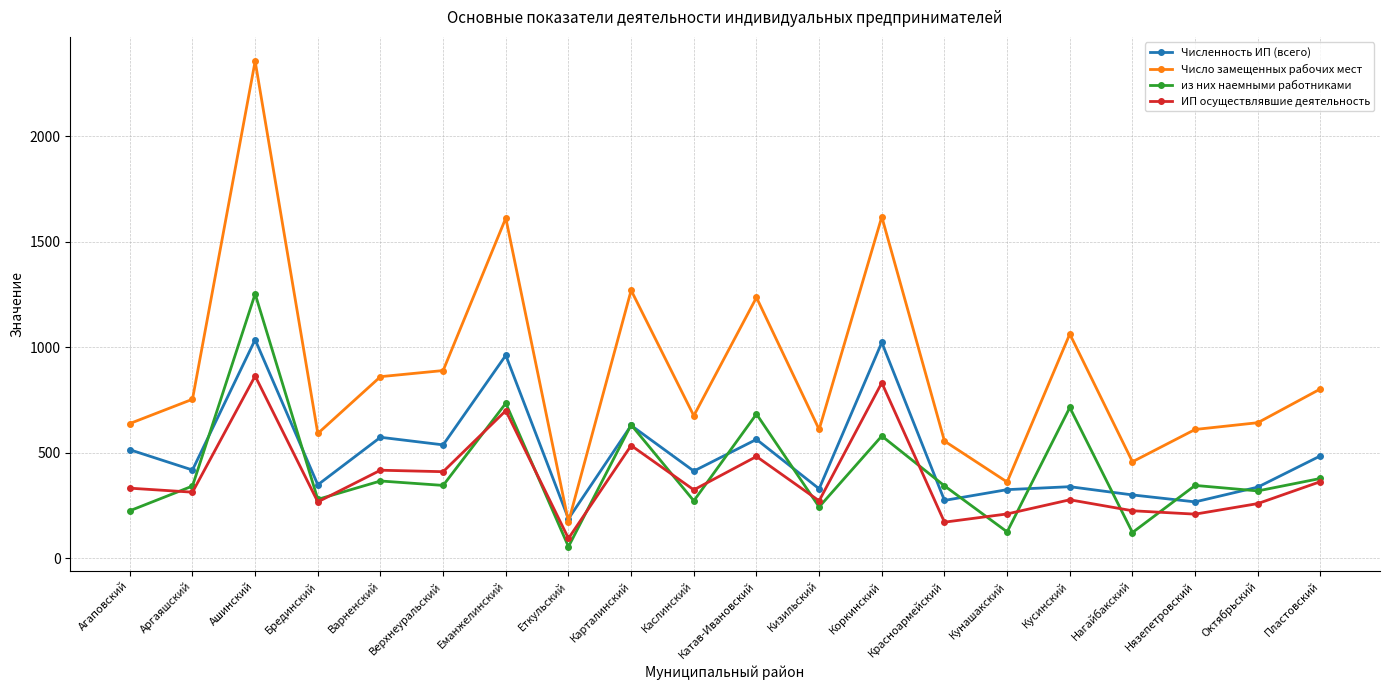

What is the value of the Число замещенных рабочих мест point at the 5th from the left?

861